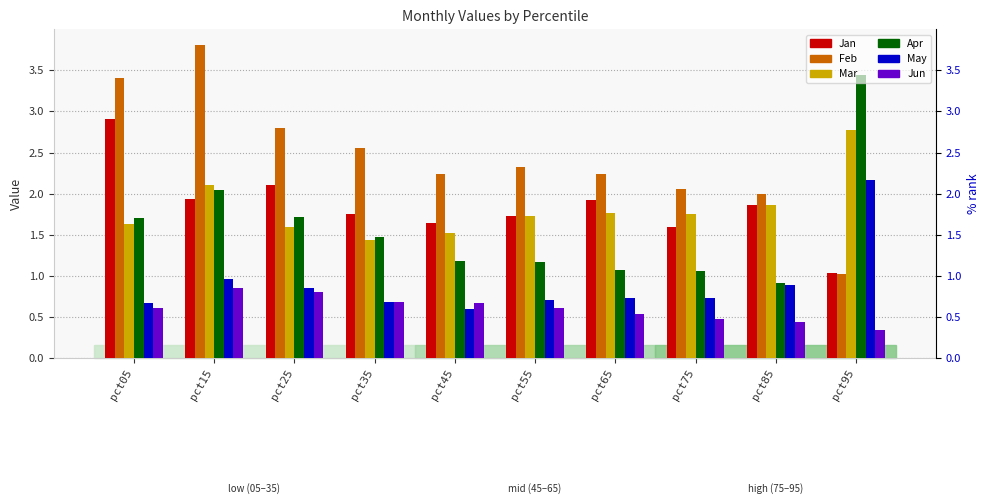

What is the average value of the Jan series?

1.8